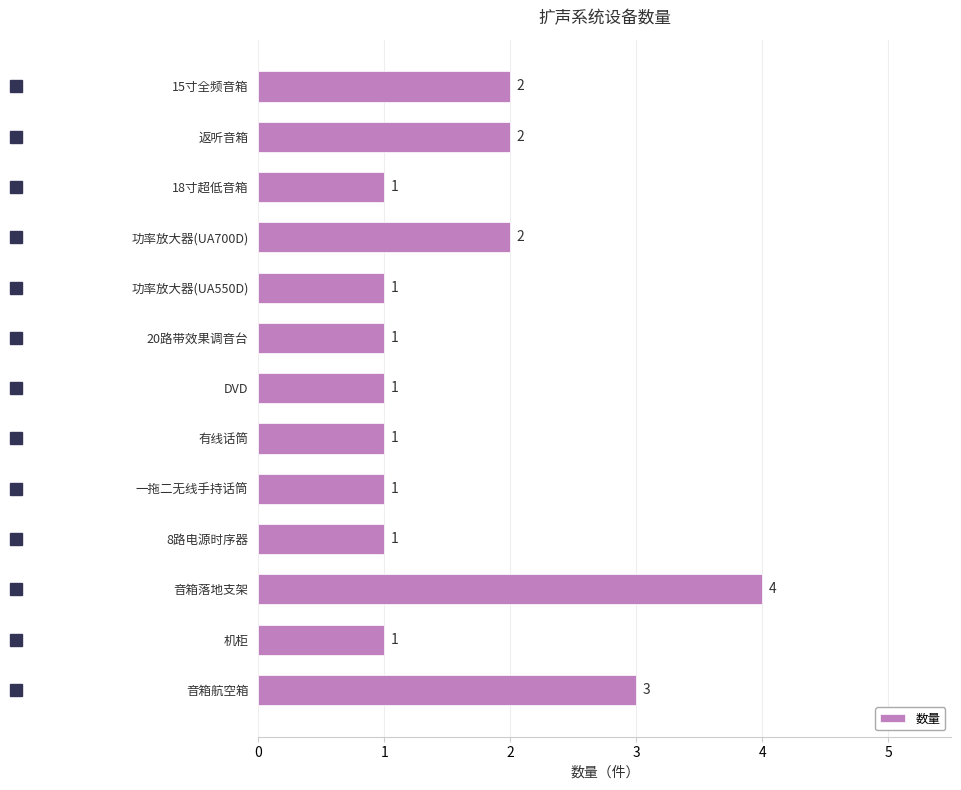

What is the label of the 12th bar from the top?

机柜